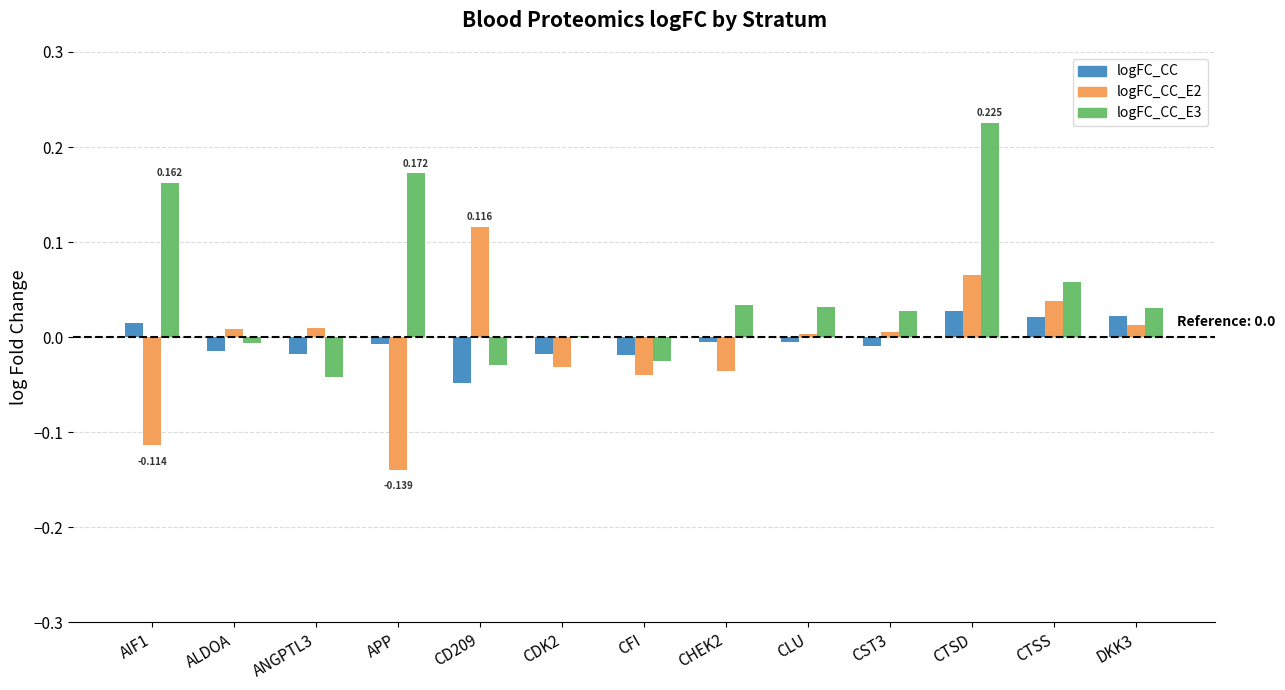

At which category is the sum across all series the highest?

CTSD